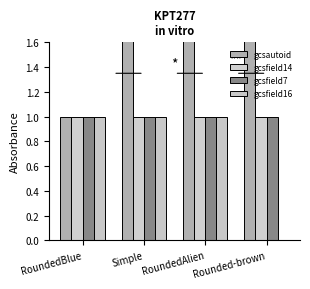

What is the difference between the second highest and minimum values in the gcsautoid series?

2